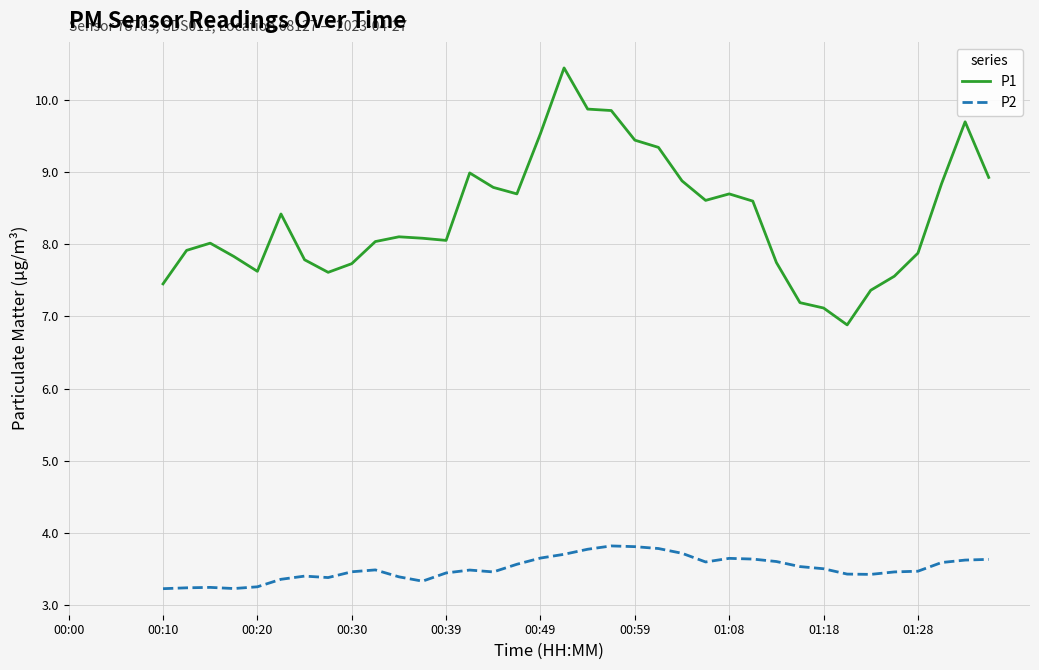

True or false: P2 and P1 intersect in this chart.

False